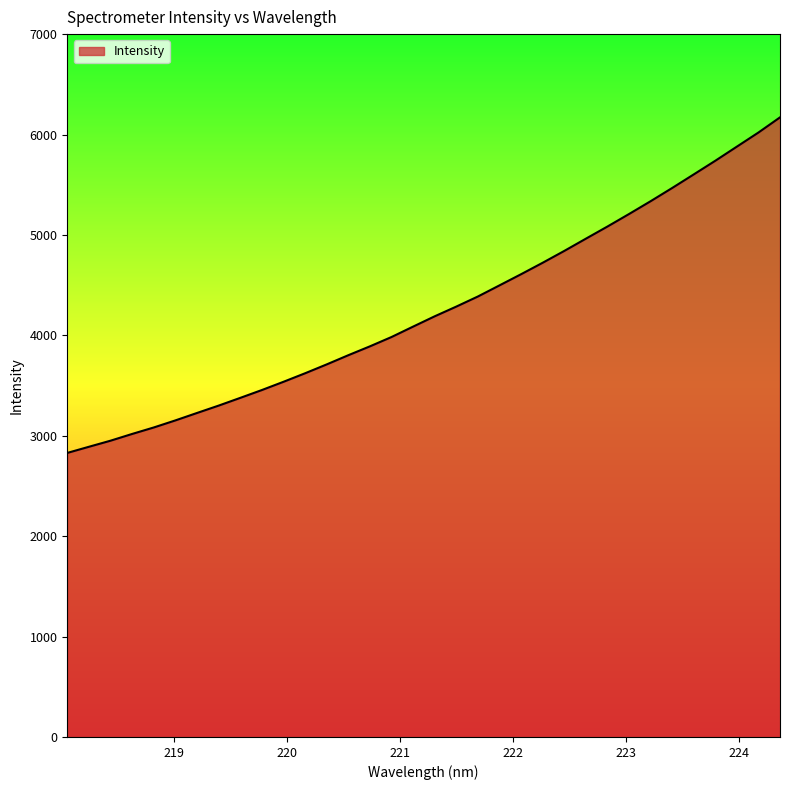

What is the maximum value shown in the chart?

6170.9